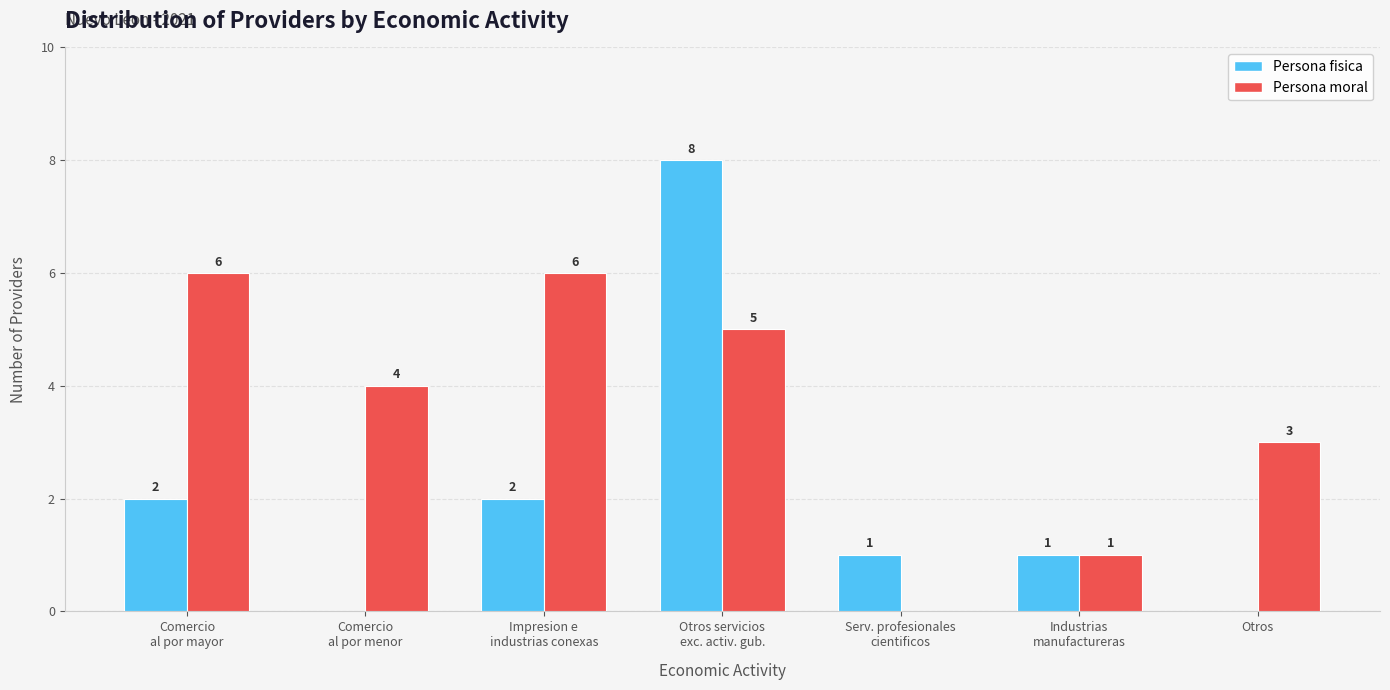

What is the approximate value of Persona fisica at Impresion e
industrias conexas?

2